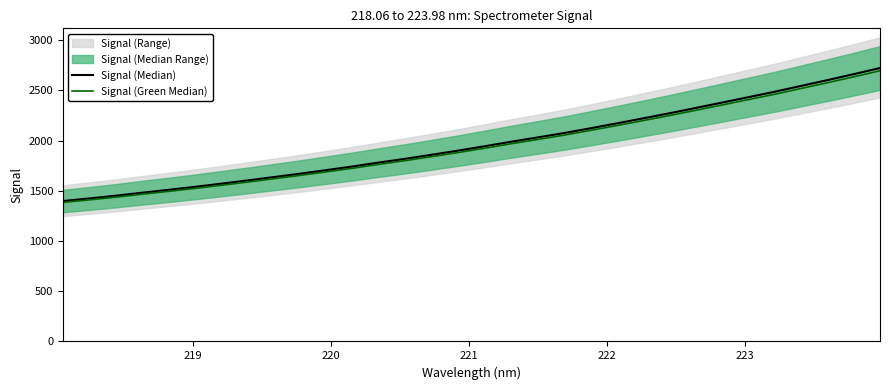

Reading left to right, transcribe all the data shown in this chart.

Signal (Median): 1398.5	1424.3	1451.3	1481.4	1509.8	1539.7	1571.2	1603.7	1637.2	1671.0	1707.0	1743.3	1782.6	1819.9	1860.3	1901.2	1944.5	1989.3	2031.8	2075.2	2122.8	2171.5	2221.6	2272.3	2325.4	2378.8	2432.8	2487.0	2544.9	2602.4	2662.0	2723.3
Signal (Green Median): 1384.5	1410.0	1436.8	1466.6	1494.7	1524.3	1555.5	1587.7	1620.8	1654.3	1689.9	1725.9	1764.8	1801.7	1841.7	1882.2	1925.0	1969.4	2011.5	2054.4	2101.6	2149.8	2199.4	2249.6	2302.2	2355.0	2408.5	2462.1	2519.4	2576.4	2635.4	2696.1